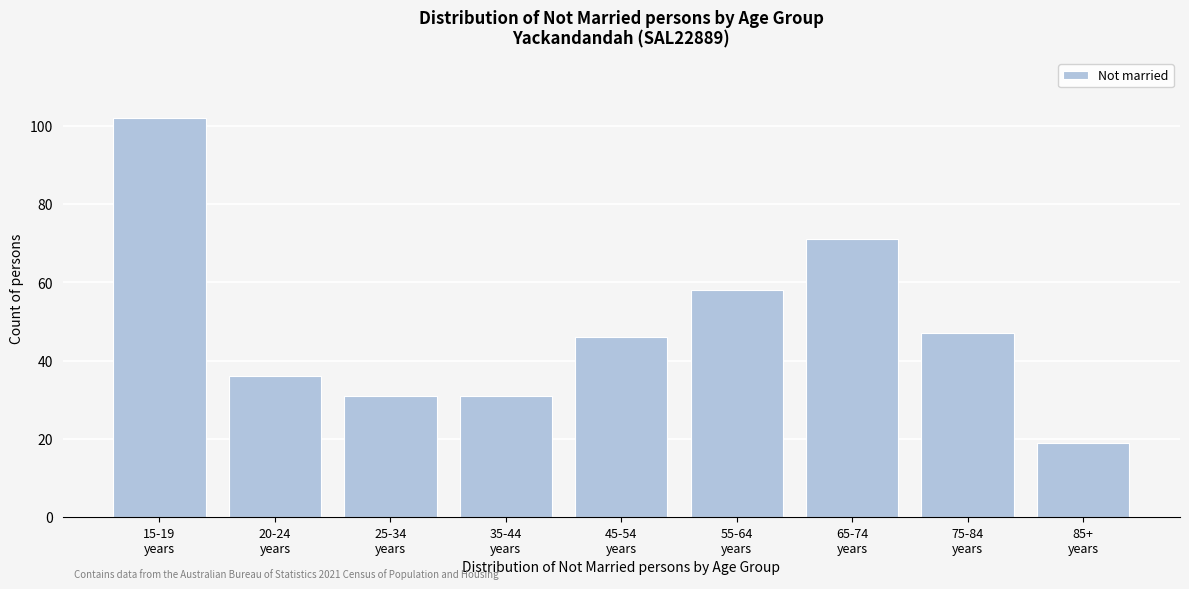

Reading left to right, what are all the values shown in this chart?

102	36	31	31	46	58	71	47	19